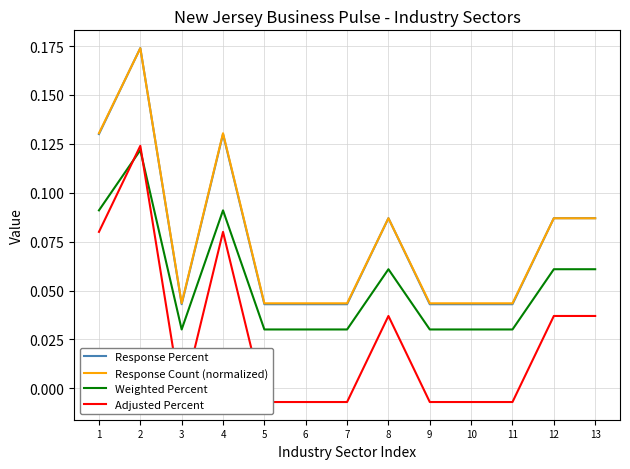

How many lines are shown in the chart?

4